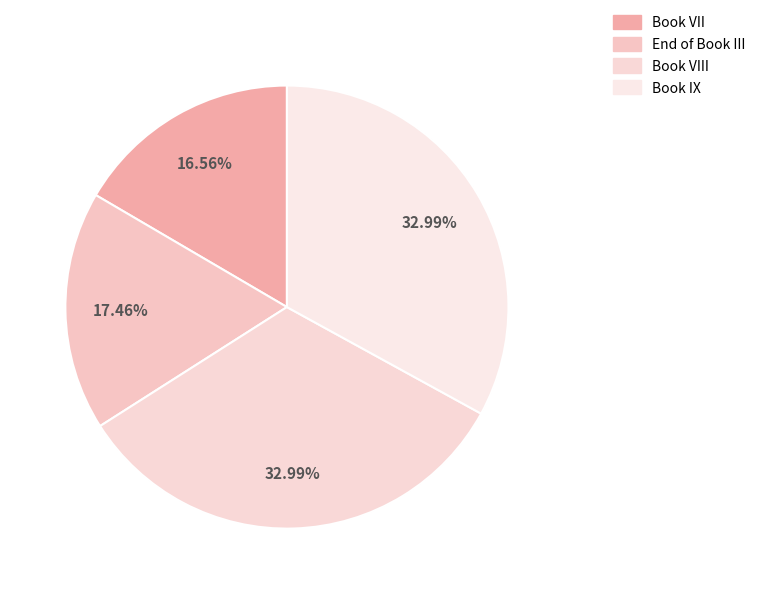

What portion of the pie excludes Book VIII?

67.0%